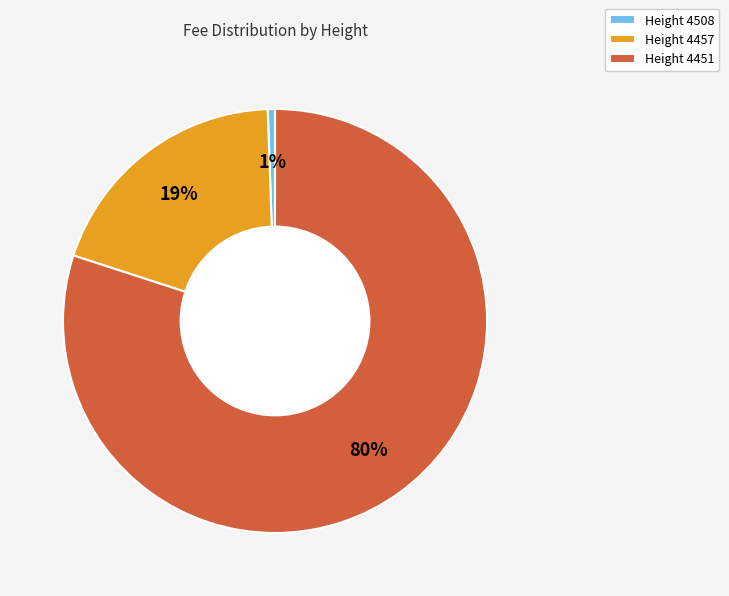

Count the number of slices in the pie.

3